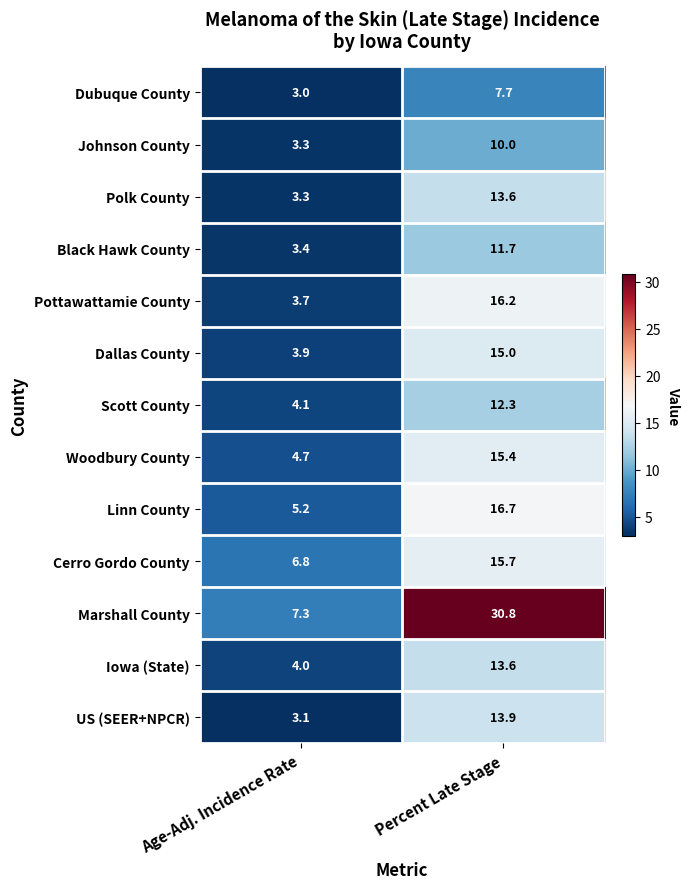

Between Age-Adj. Incidence Rate and Percent Late Stage, which series saw the biggest shift?

Marshall County